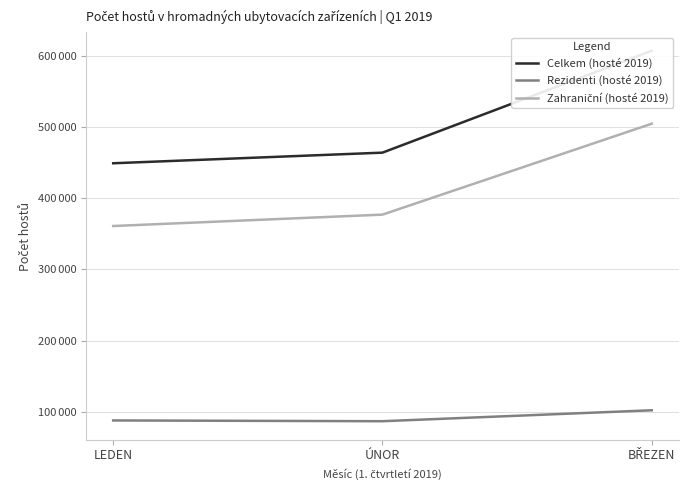

True or false: Celkem (hosté 2019) has a value of 449129 at LEDEN.

True